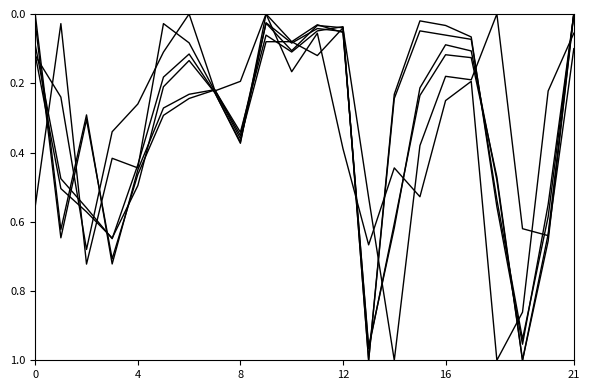

At which category does the chart reach its minimum across all series?

9